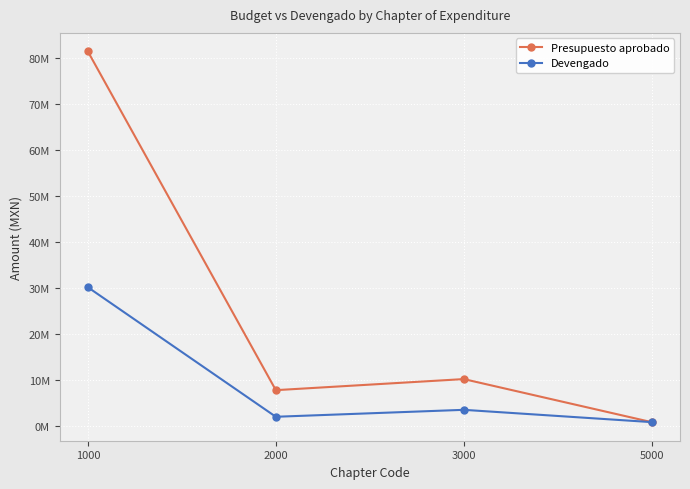

What are all the series names shown in the legend?

Presupuesto aprobado, Devengado